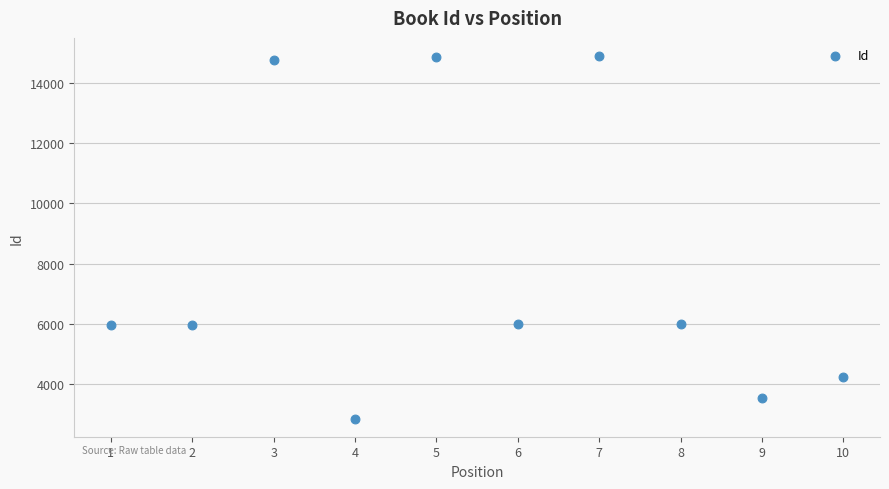

What is the average X value?

6